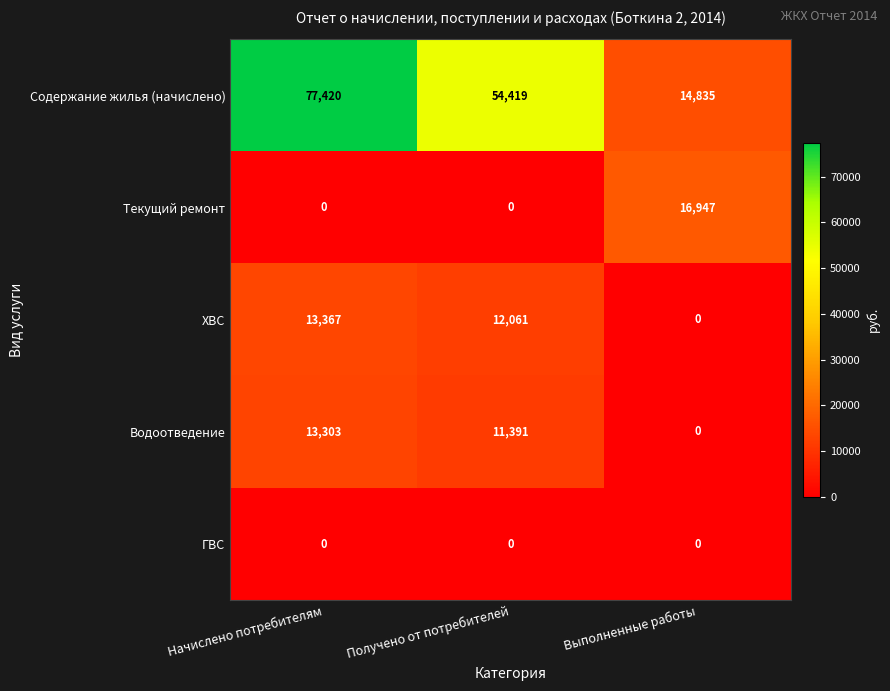

Which series has the widest spread of values?

Содержание жилья (начислено)